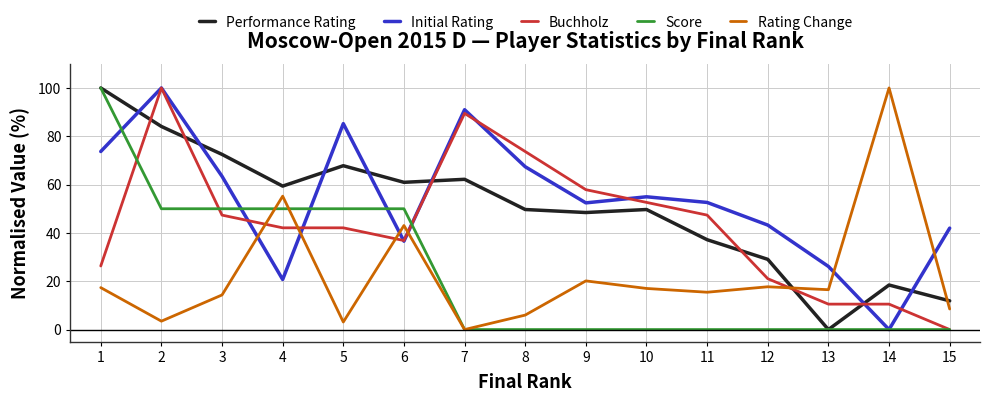

Does the chart have visible grid lines?

Yes